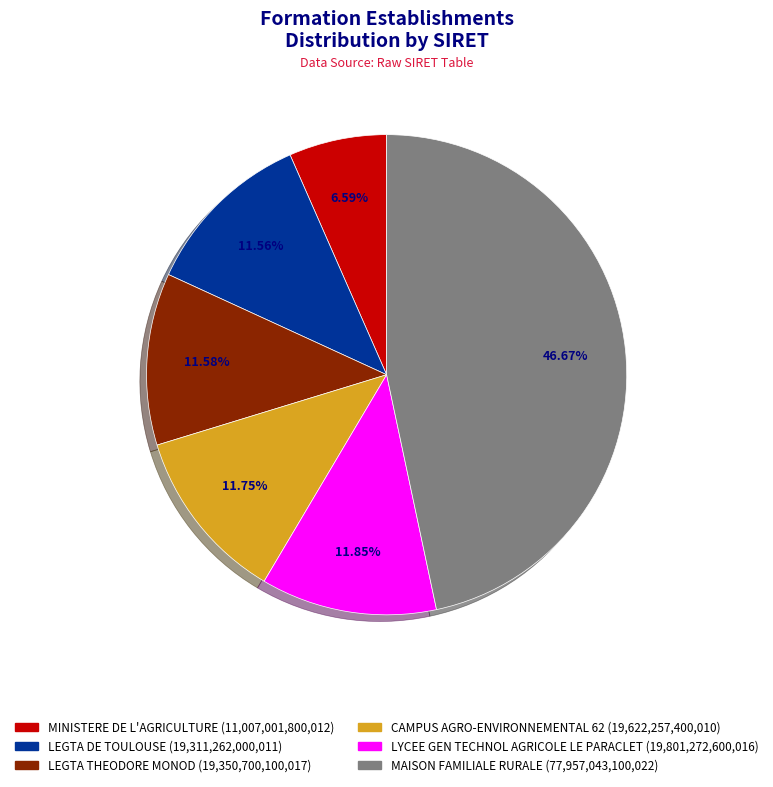

What portion of the pie excludes LEGTA DE TOULOUSE?

88.4%